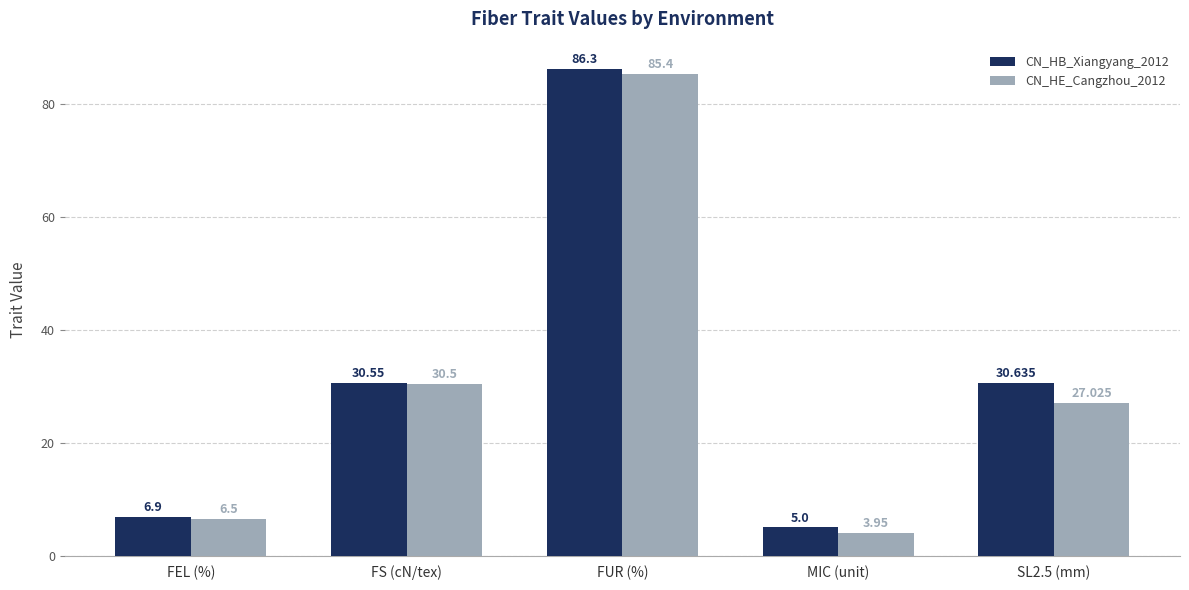

Count the number of data series in this chart.

2